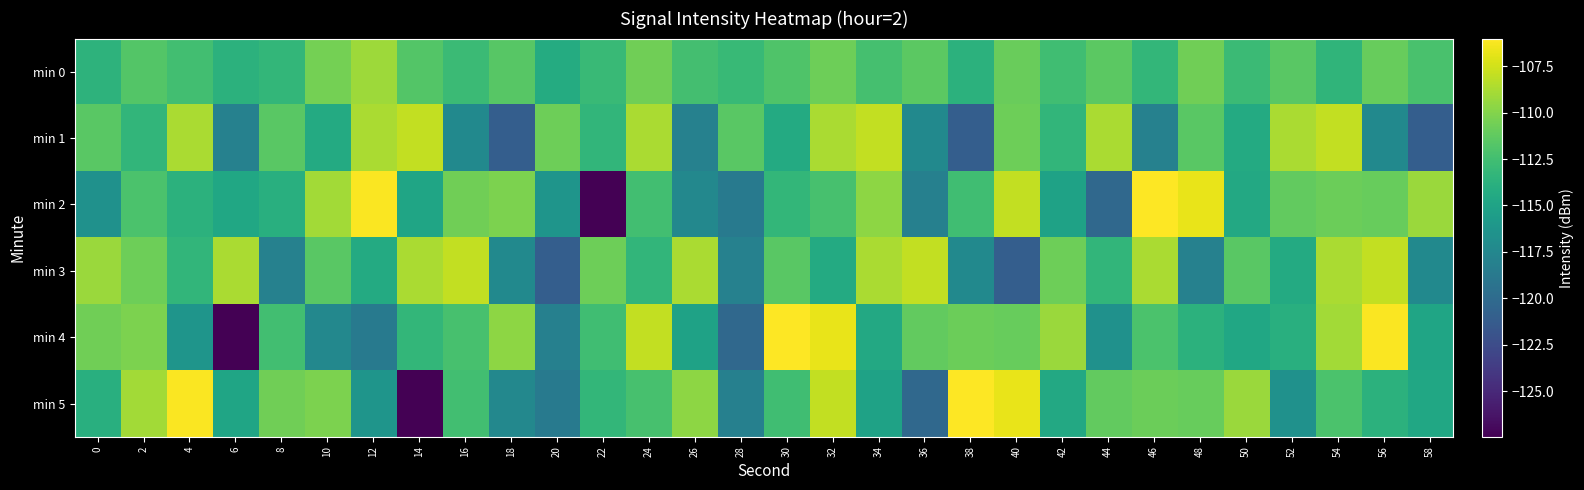

Which has a higher value, 34 or 36?

36